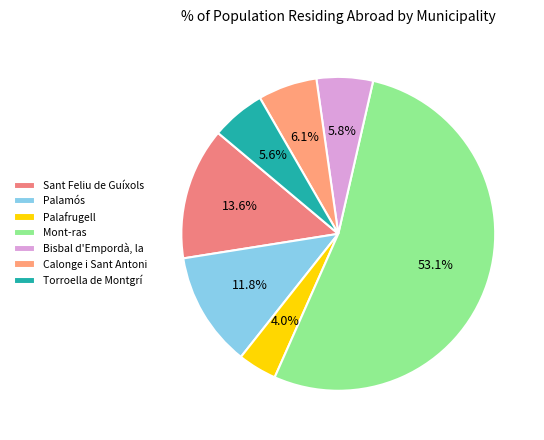

Which category has the smallest portion of the pie?

Palafrugell